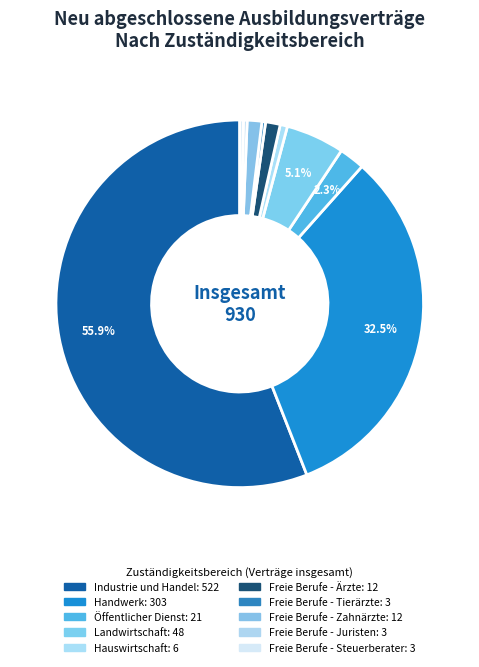

What is the smallest slice in the pie chart?

Freie Berufe - Tierärzte